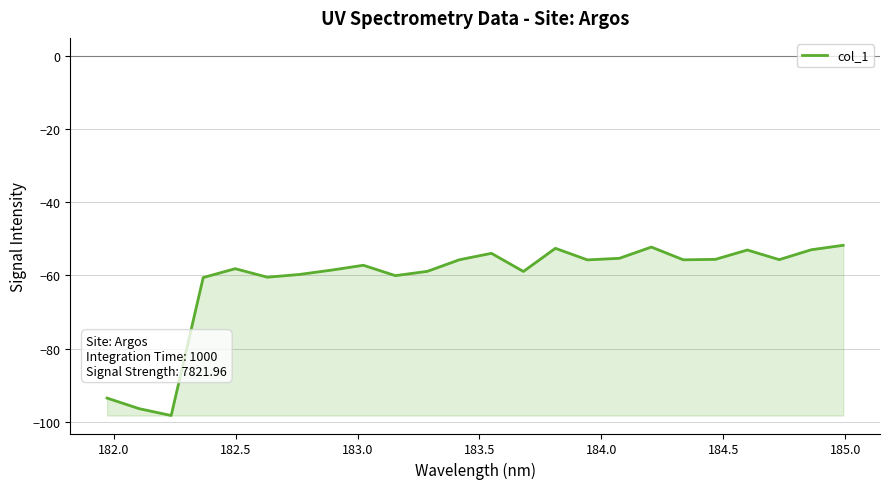

What is the greatest value displayed?

-51.8